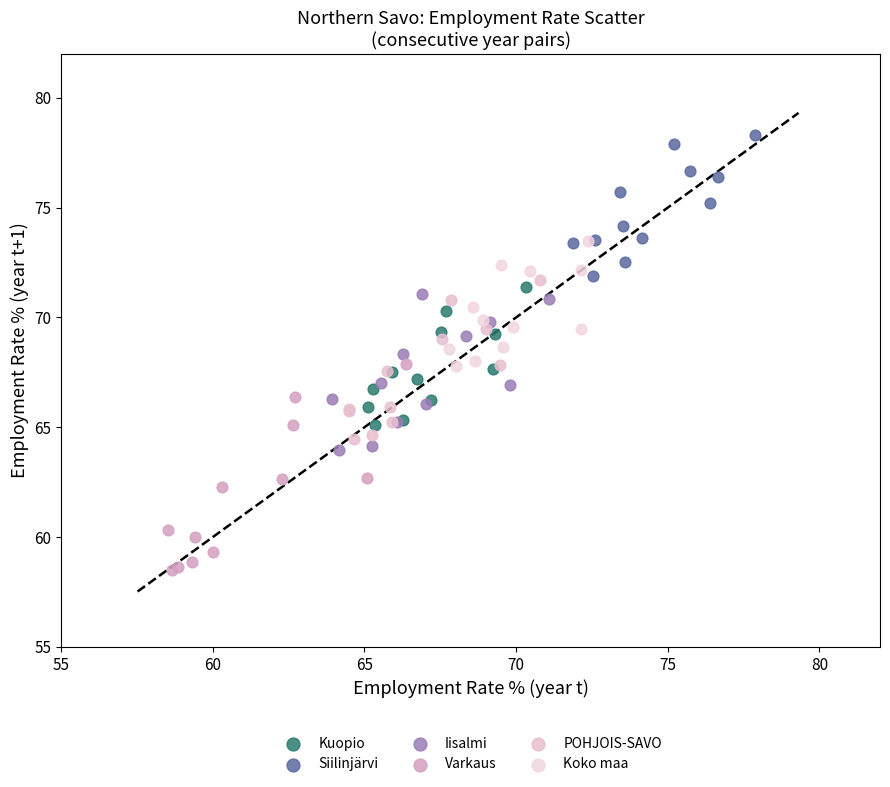

Which series reaches the maximum Y coordinate?

Siilinjärvi